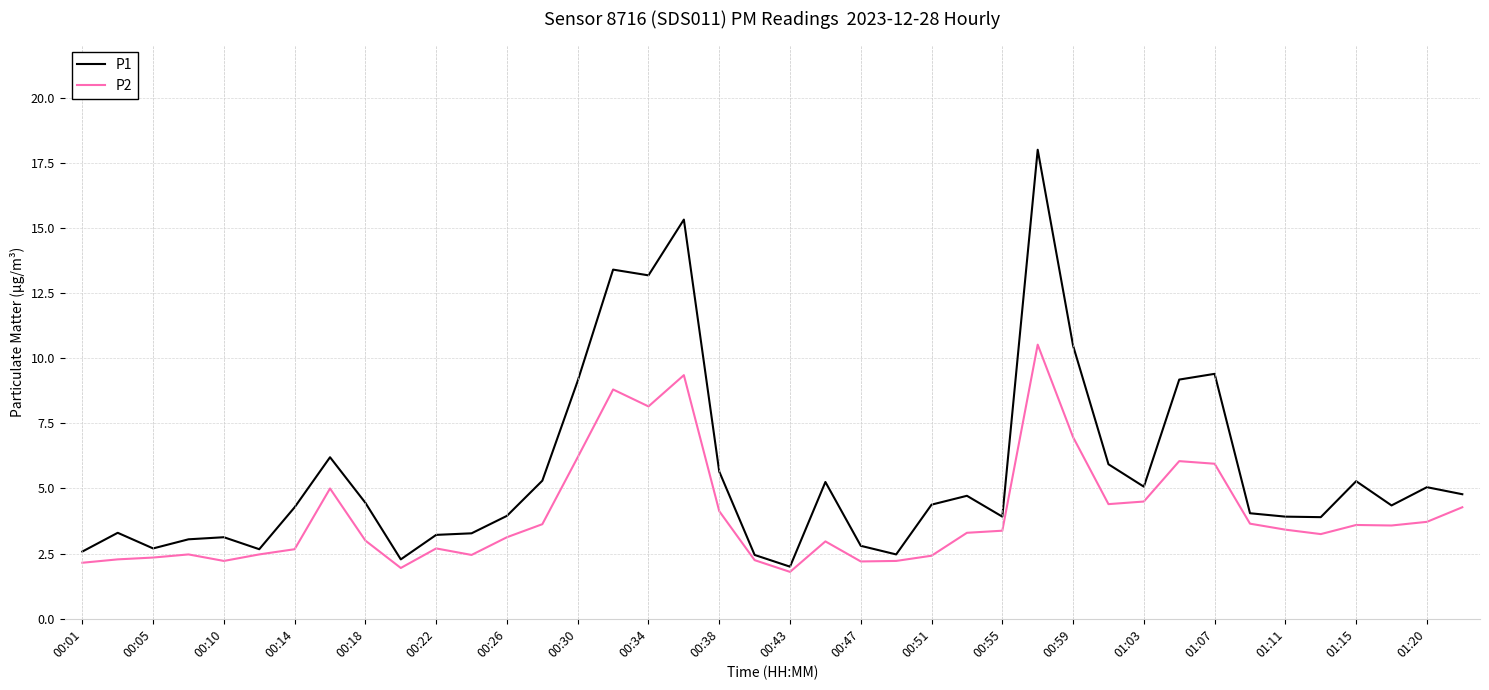

How many series are shown in this chart?

2